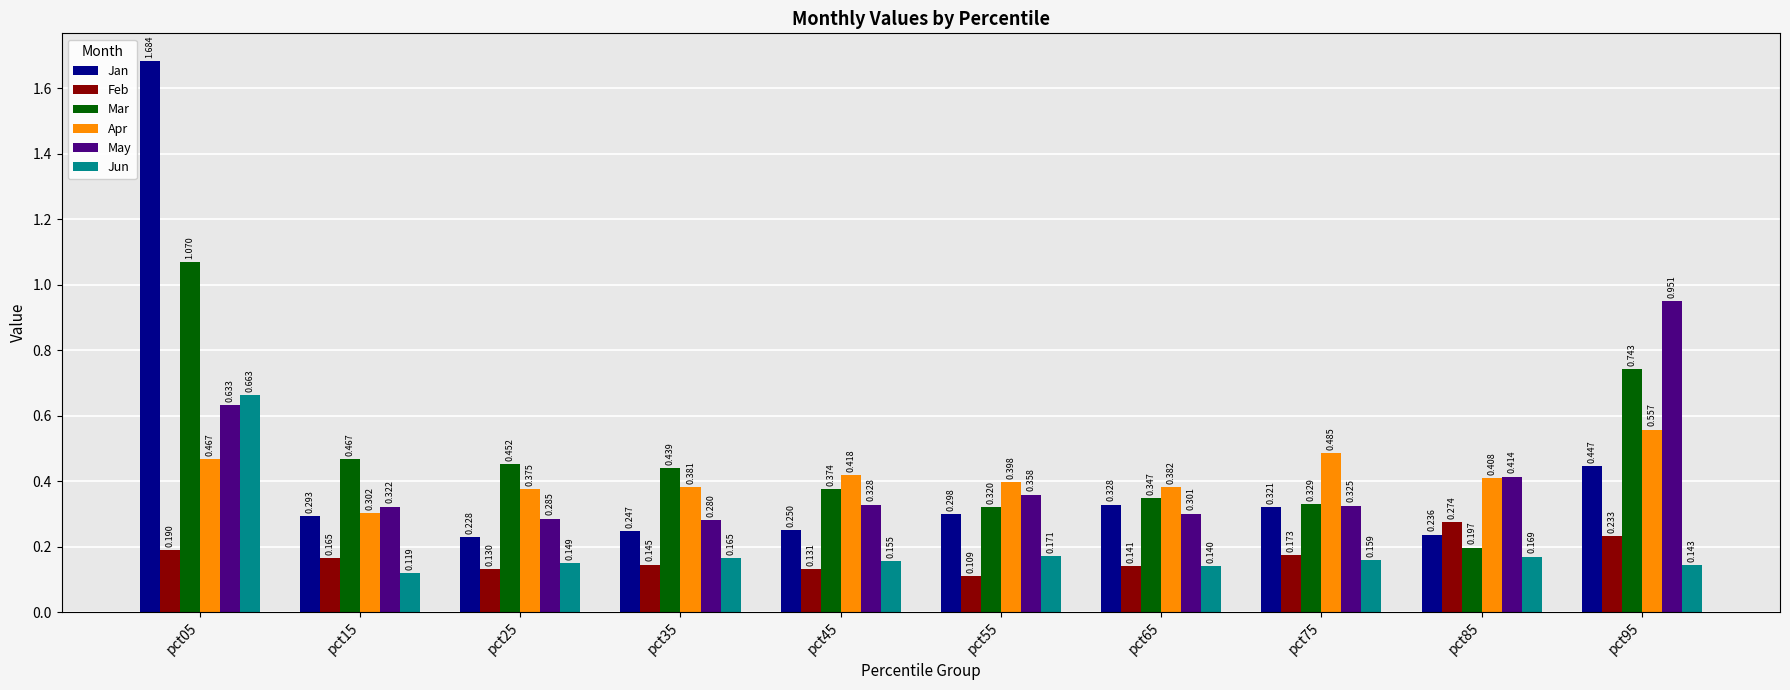

Which series has the widest spread of values?

Jan